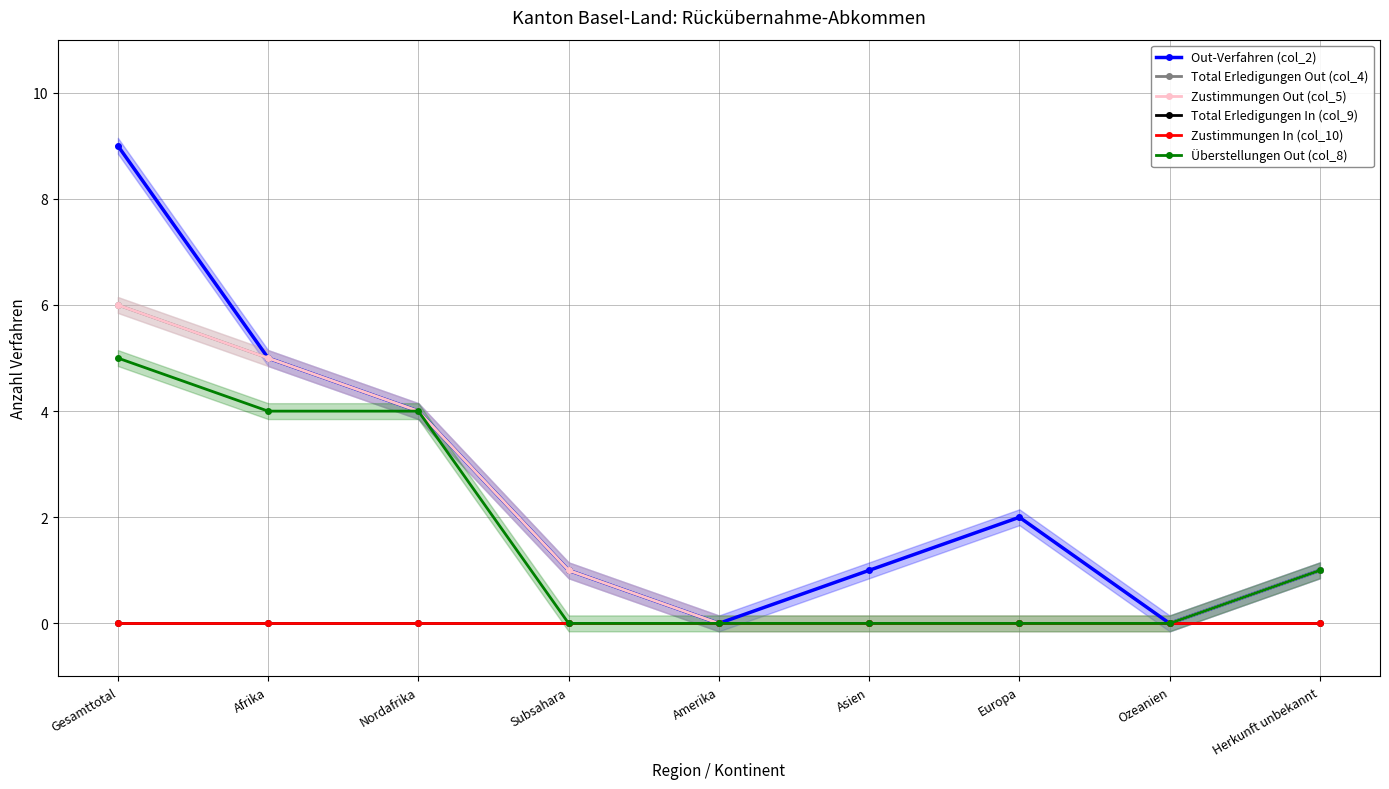

Reading right to left, what are all the values shown in this chart?

Out-Verfahren (col_2): Herkunft unbekannt=1	Ozeanien=0	Europa=2	Asien=1	Amerika=0	Subsahara=1	Nordafrika=4	Afrika=5	Gesamttotal=9
Total Erledigungen Out (col_4): Herkunft unbekannt=1	Ozeanien=0	Europa=0	Asien=0	Amerika=0	Subsahara=1	Nordafrika=4	Afrika=5	Gesamttotal=6
Zustimmungen Out (col_5): Herkunft unbekannt=1	Ozeanien=0	Europa=0	Asien=0	Amerika=0	Subsahara=1	Nordafrika=4	Afrika=5	Gesamttotal=6
Total Erledigungen In (col_9): Herkunft unbekannt=0	Ozeanien=0	Europa=0	Asien=0	Amerika=0	Subsahara=0	Nordafrika=0	Afrika=0	Gesamttotal=0
Zustimmungen In (col_10): Herkunft unbekannt=0	Ozeanien=0	Europa=0	Asien=0	Amerika=0	Subsahara=0	Nordafrika=0	Afrika=0	Gesamttotal=0
Überstellungen Out (col_8): Herkunft unbekannt=1	Ozeanien=0	Europa=0	Asien=0	Amerika=0	Subsahara=0	Nordafrika=4	Afrika=4	Gesamttotal=5